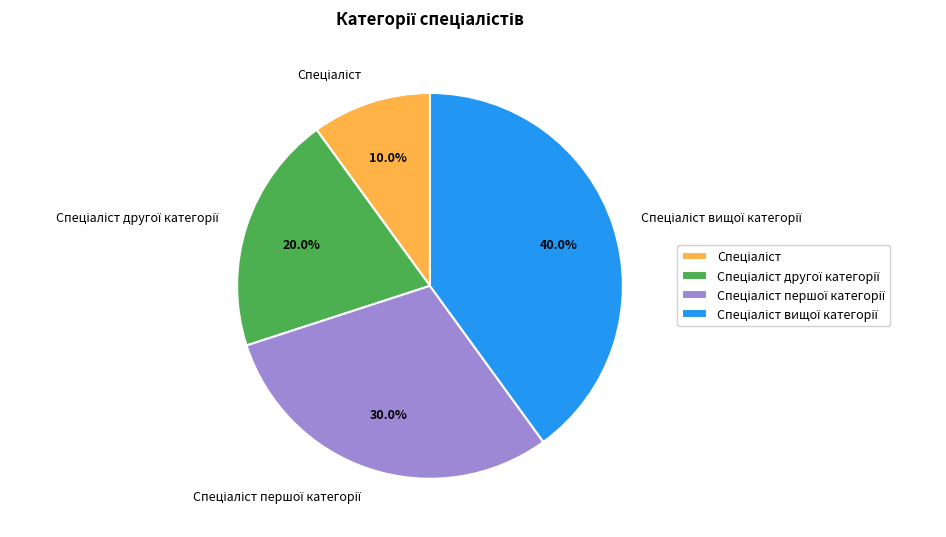

Is there any slice that represents more than half of the pie?

No